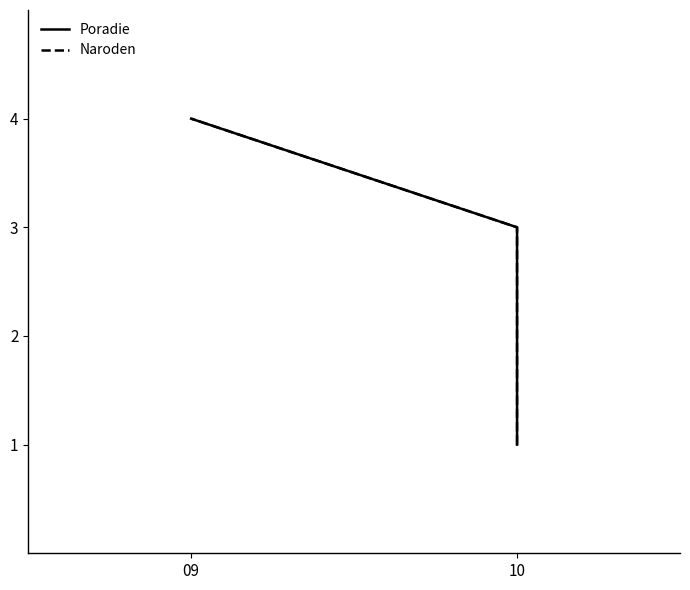

Reading left to right, what are all the values shown in this chart?

Poradie: 1	2	3	4
Naroden: 1	2	3	4